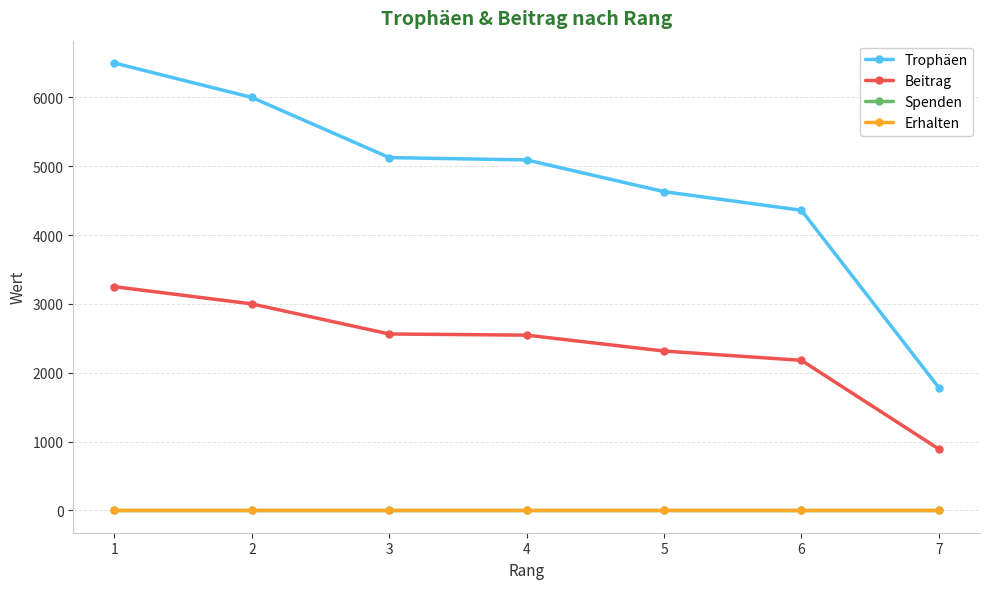

What is the total value across all series at 3?

7689